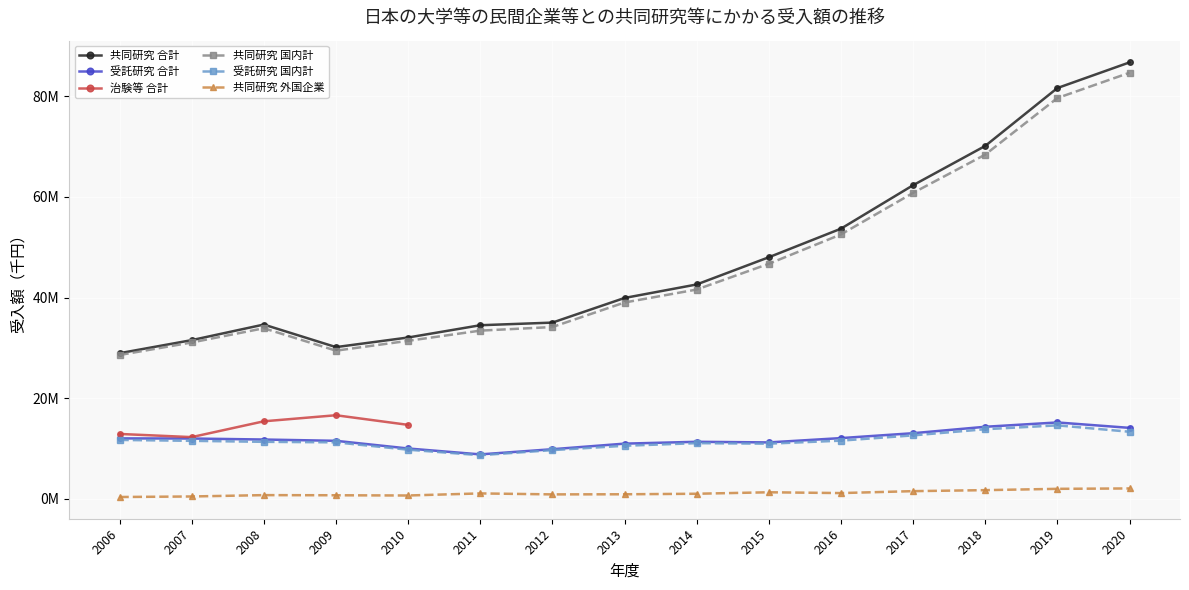

Which label corresponds to the smallest value in the chart?

2006